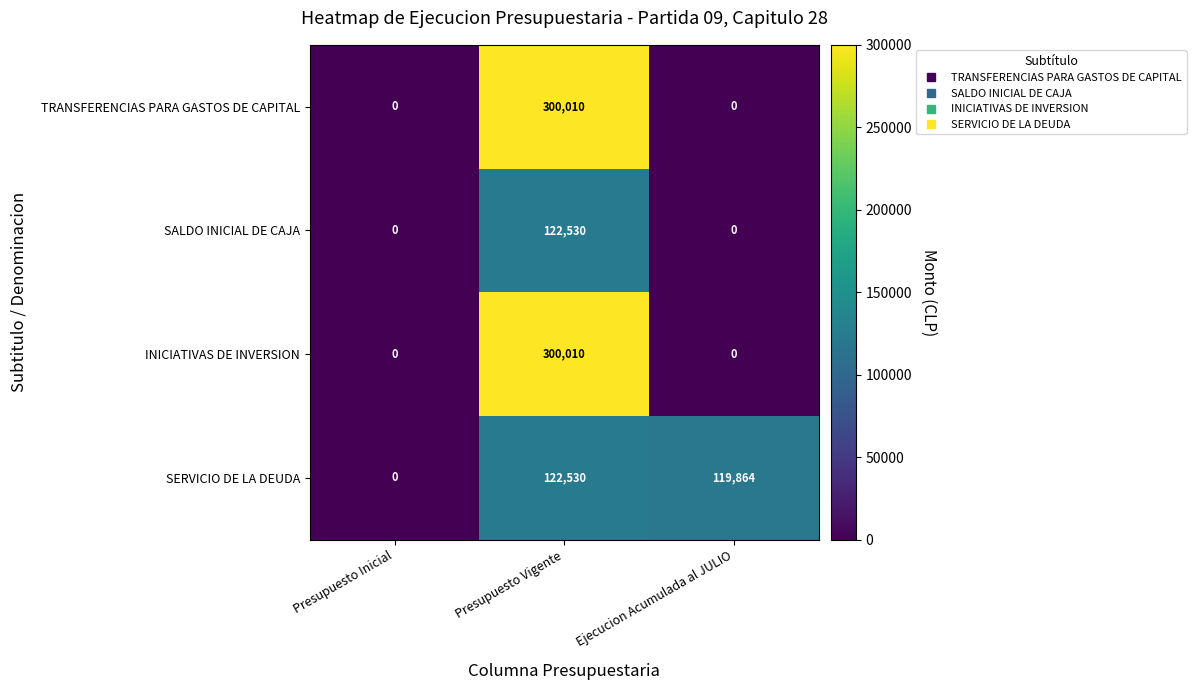

The value of SERVICIO DE LA DEUDA at Ejecucion Acumulada al JULIO is 180269. True or false?

False